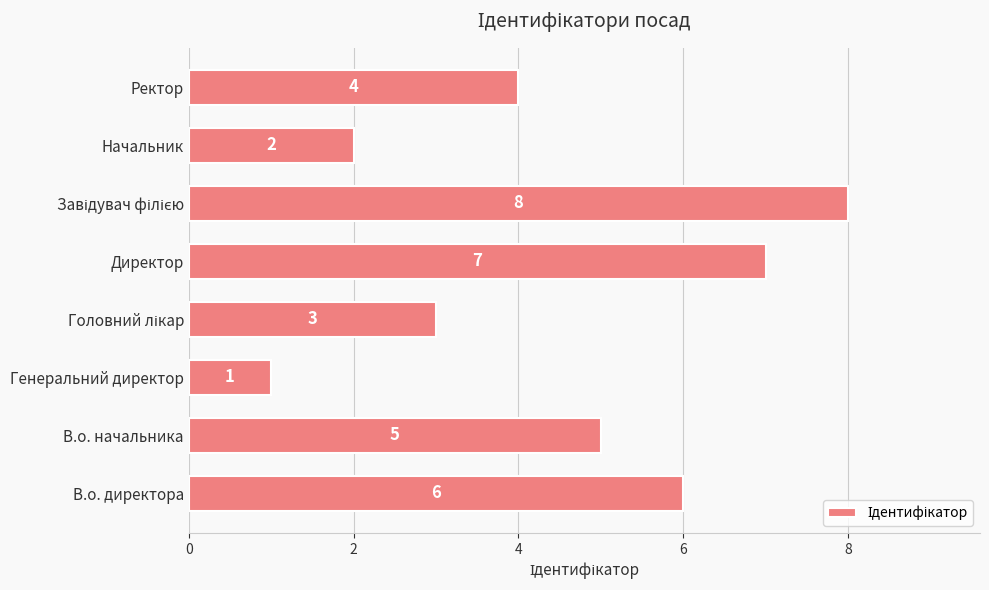

What is the maximum value shown in the chart?

8